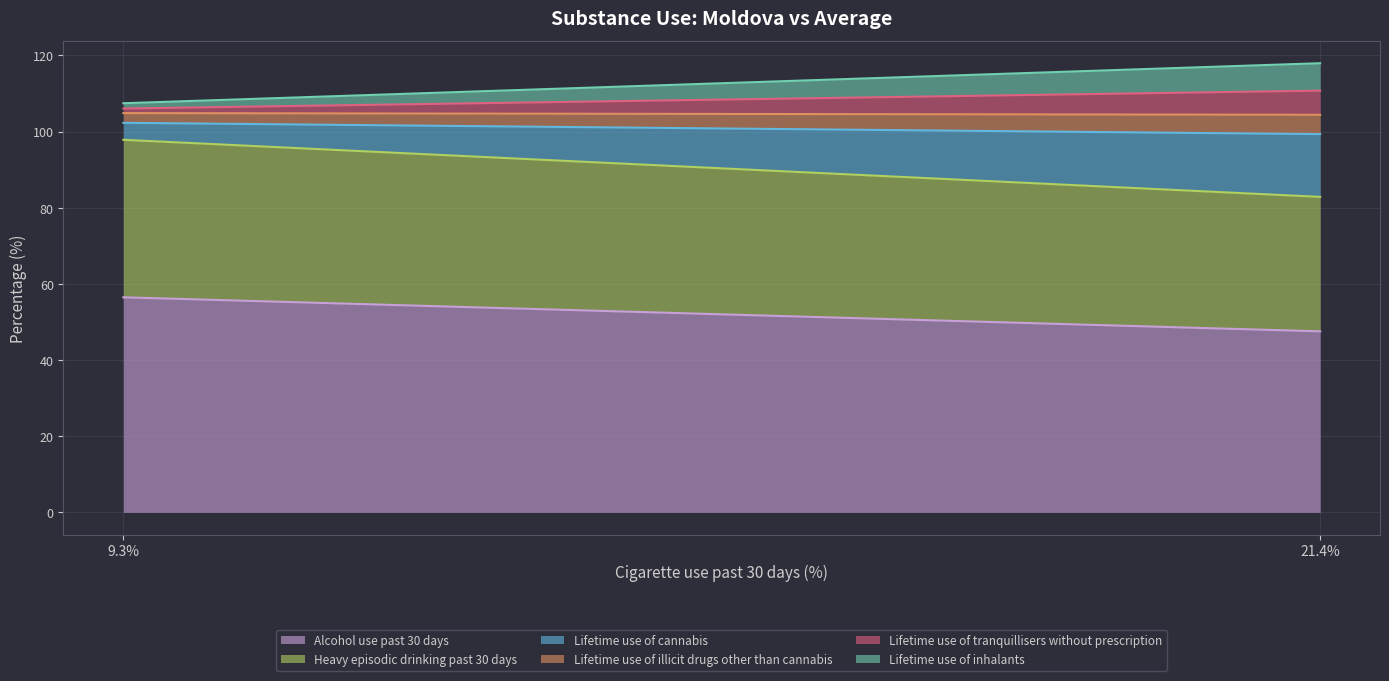

What is the difference between the maximum and minimum values in the Heavy episodic drinking past 30 days series?

6.1